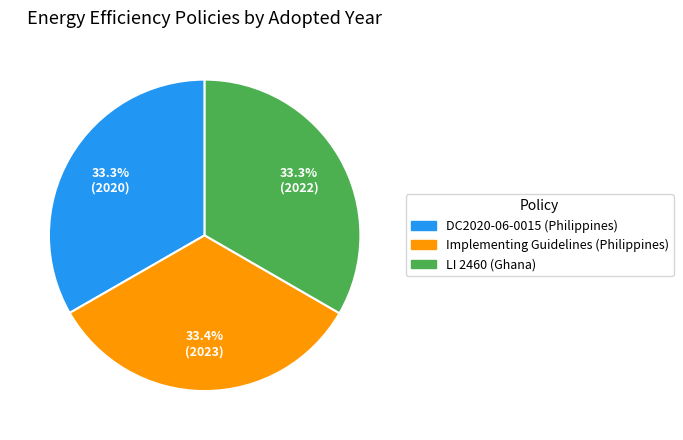

Combined, do Implementing Guidelines (Philippines) and LI 2460 (Ghana) account for over 50%?

Yes